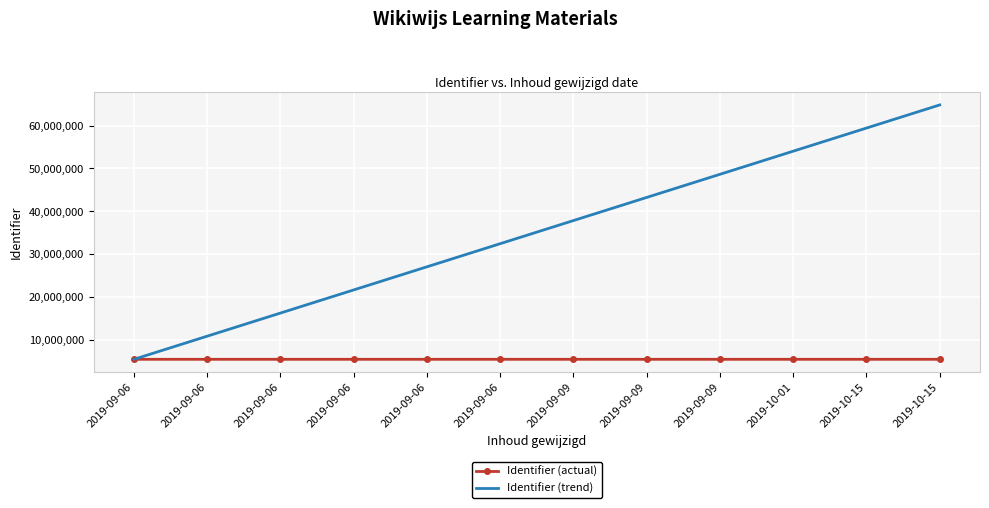

At which label does Identifier (actual) first exceed 5403622?

2019-09-06